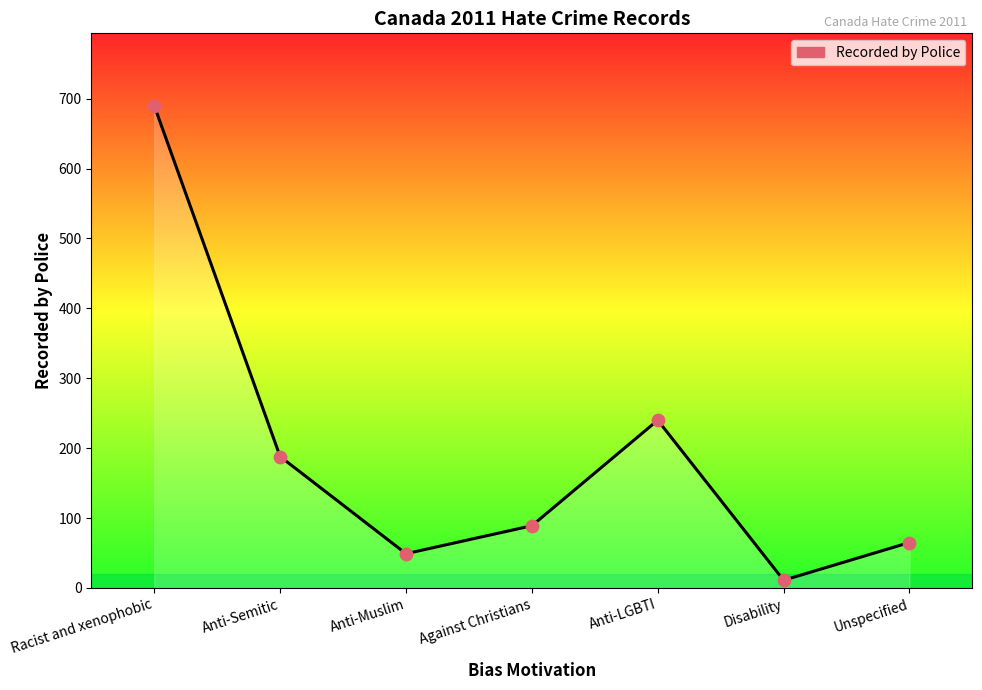

What is the change in value from Anti-Semitic to Unspecified?

-123